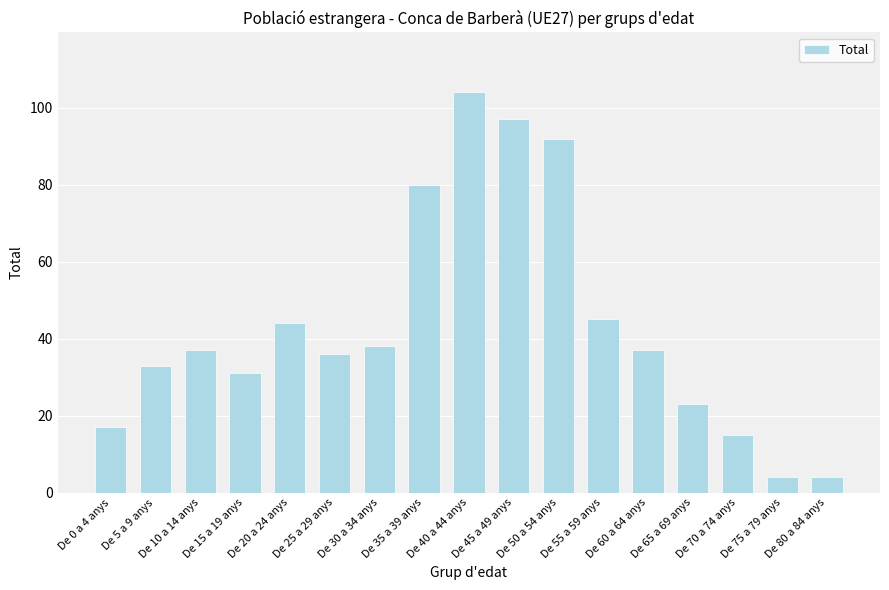

How many series are shown in this chart?

1